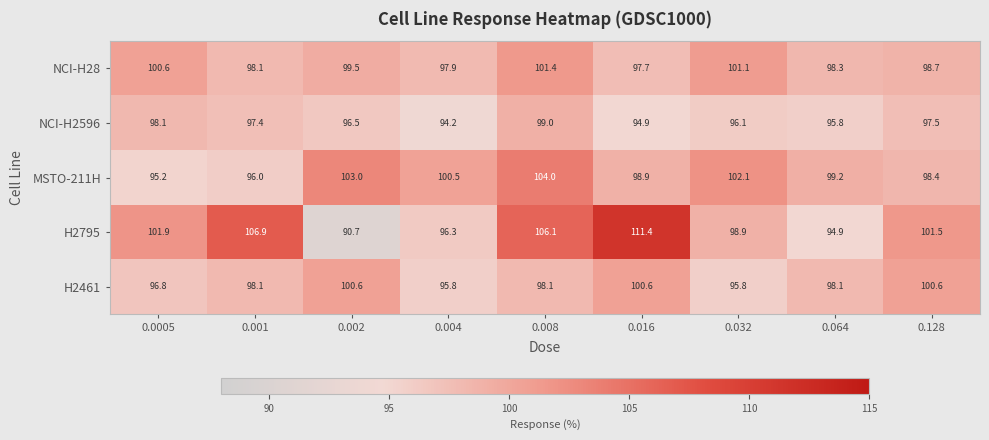

At which label does NCI-H2596 reach its peak?

0.008